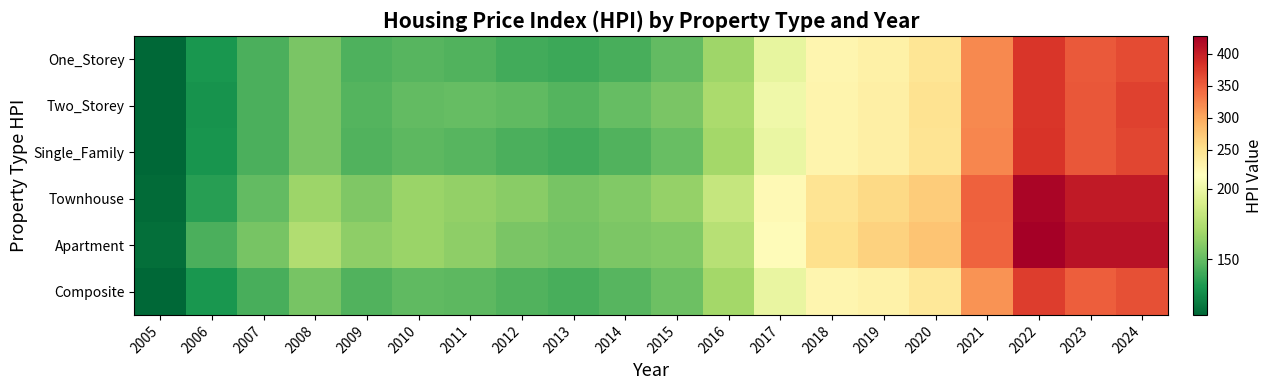

Rank the series at 2009 from lowest to highest value.

One_Storey, Composite, Single_Family, Two_Storey, Townhouse, Apartment